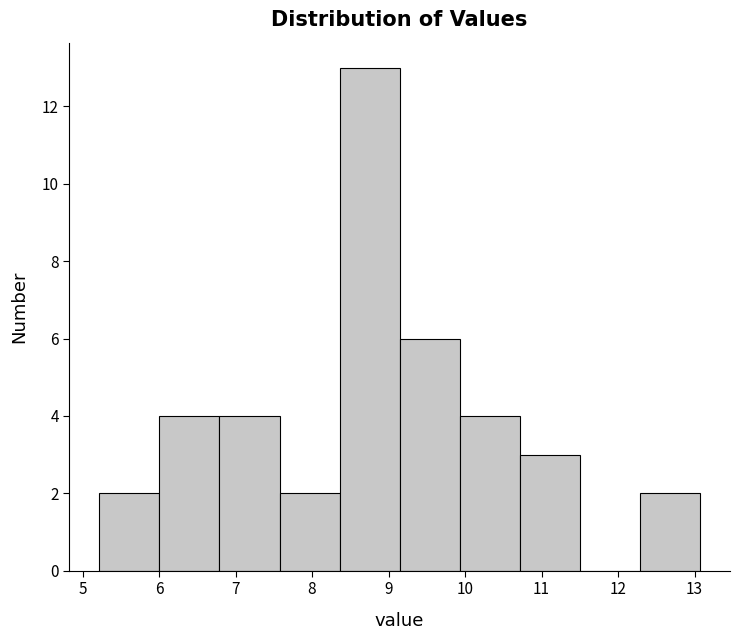

Which range on the x-axis has the tallest bar?

8.4 to 9.1